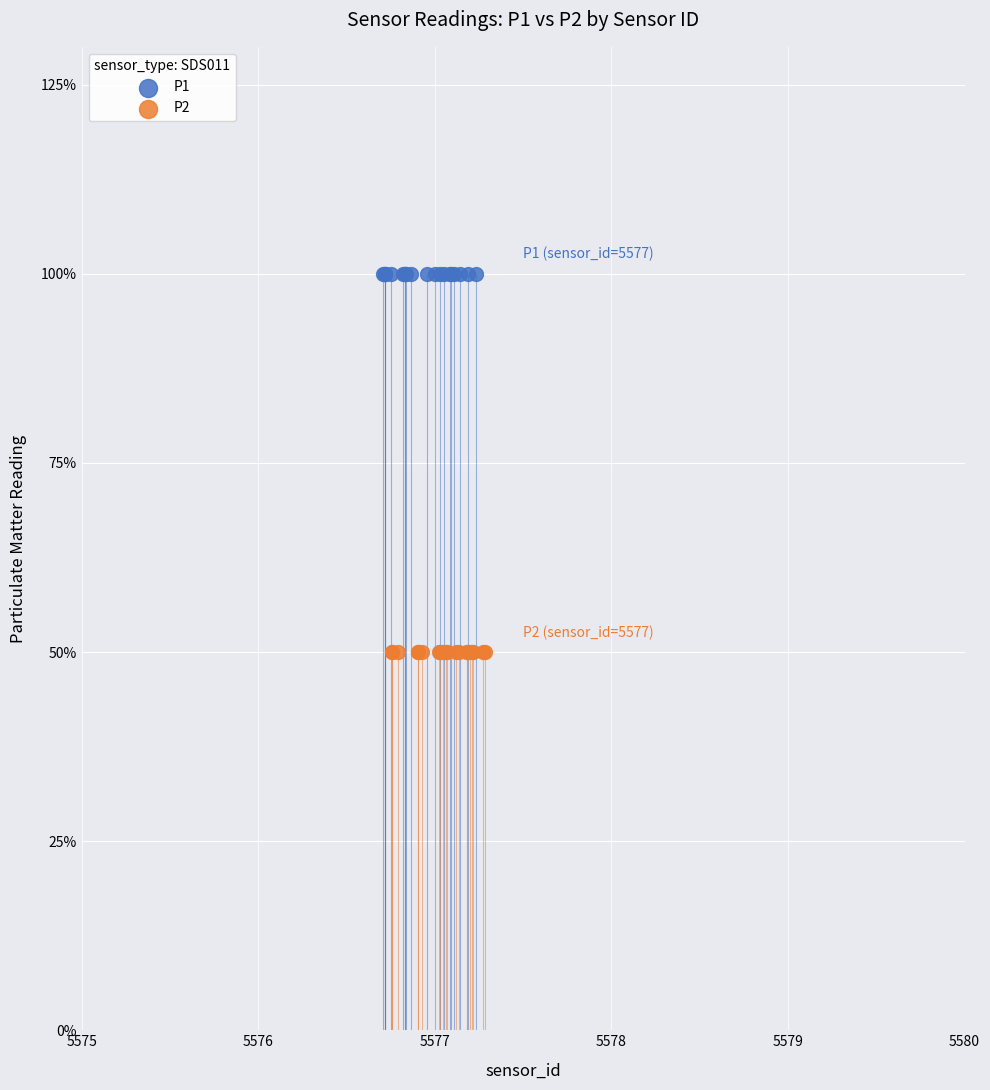

What are all the series names shown in the legend?

P1, P2